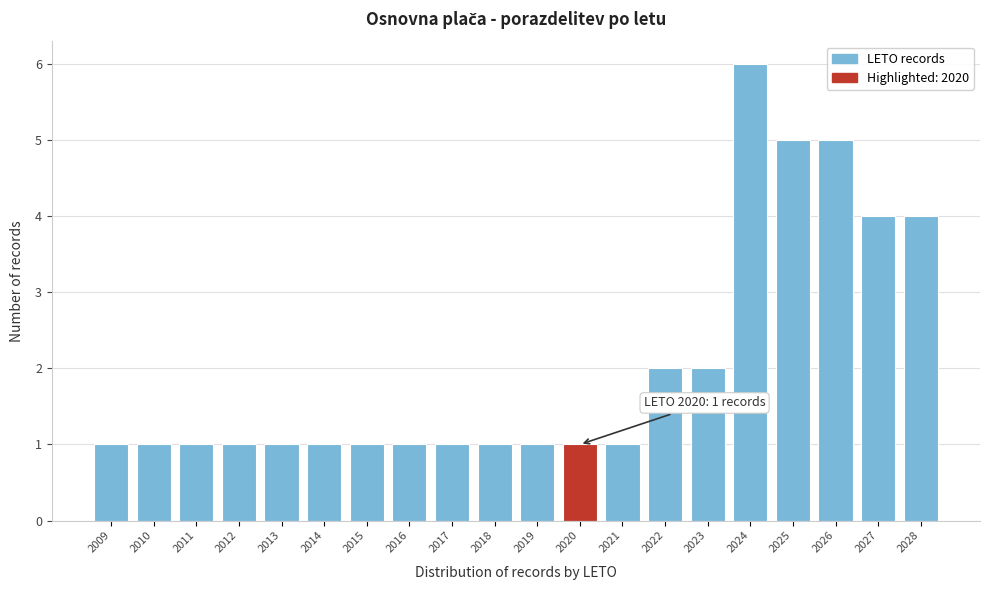

Over which range of the x-axis is the bar tallest?

2023.5 to 2024.5